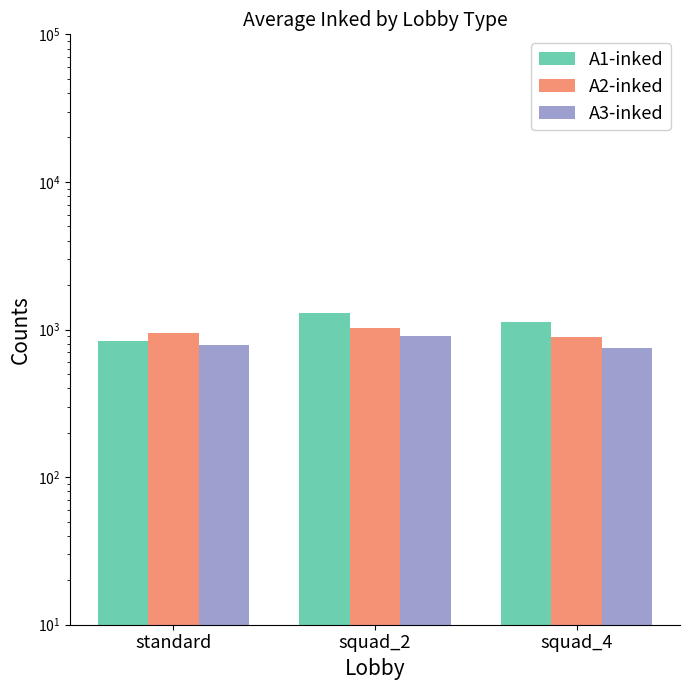

What value does the A3-inked series have at squad_4?

752.6